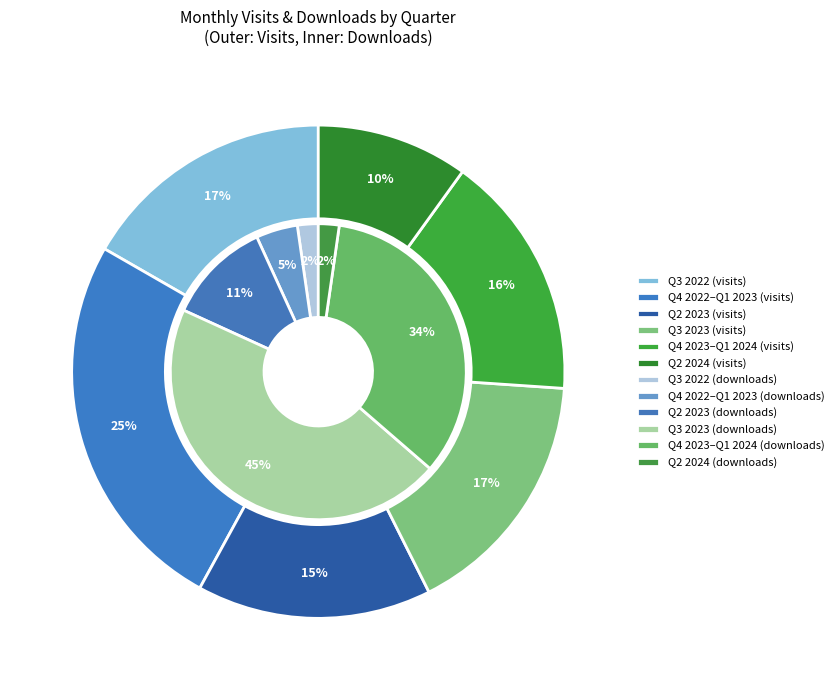

Is 2023-11 the majority of the pie?

No